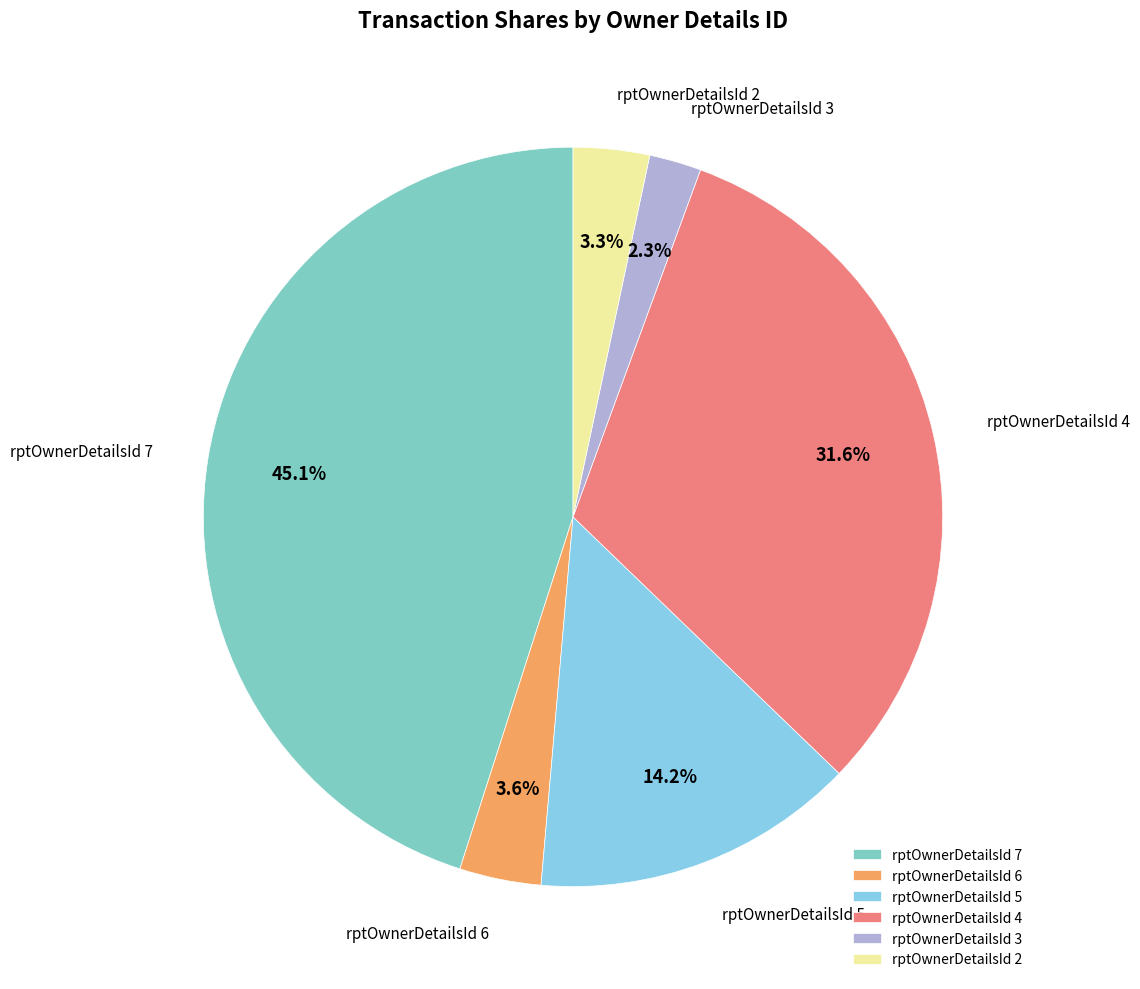

What percentage is NOT represented by rptOwnerDetailsId 6?

96.4%